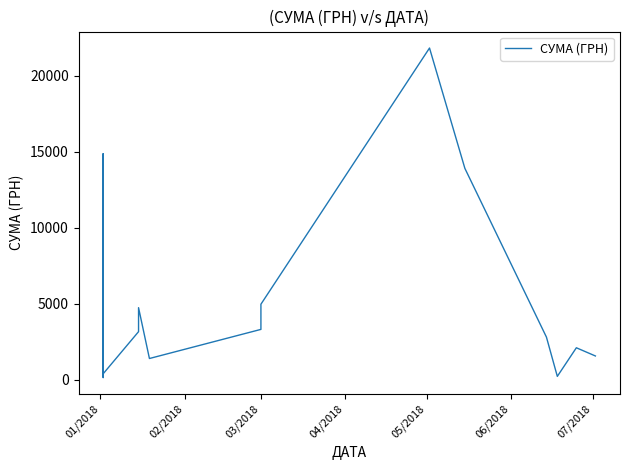

What is the smallest value displayed?

138.0